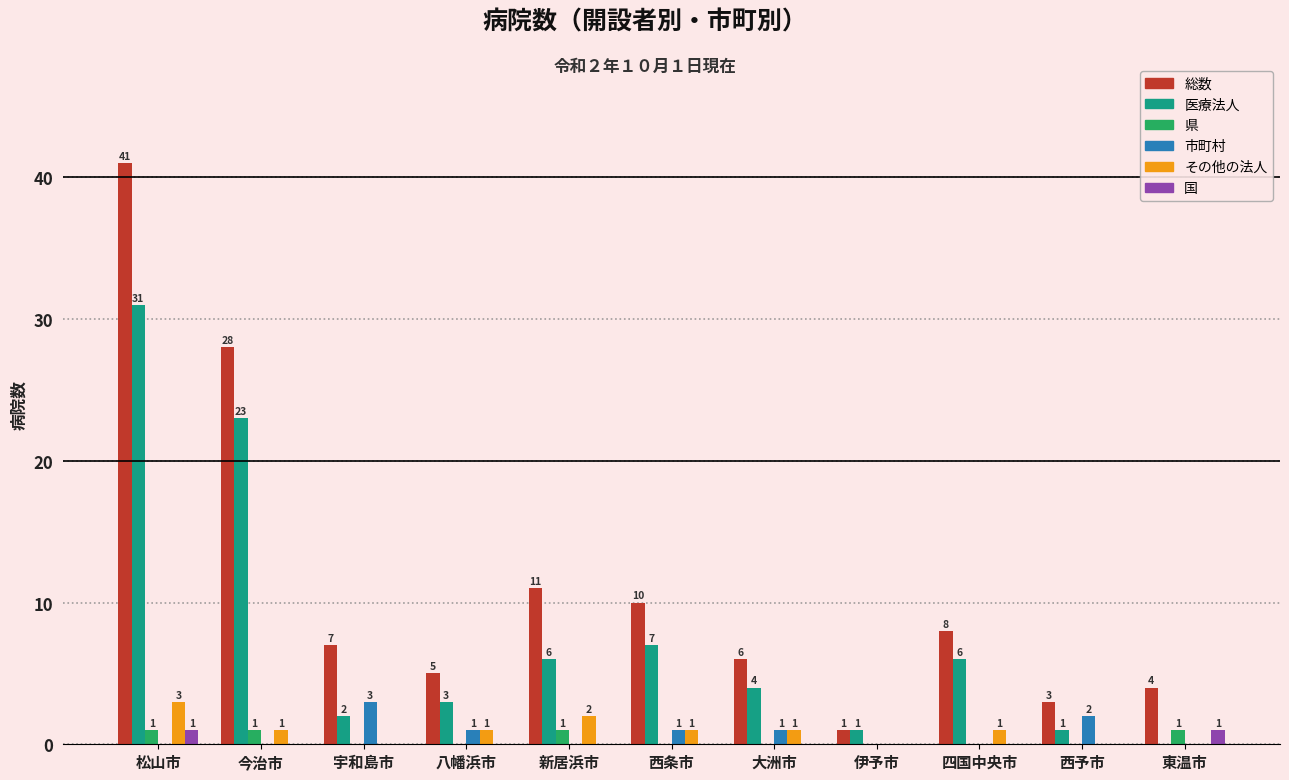

The 市町村 series shows 1 at 西条市. True or false?

True